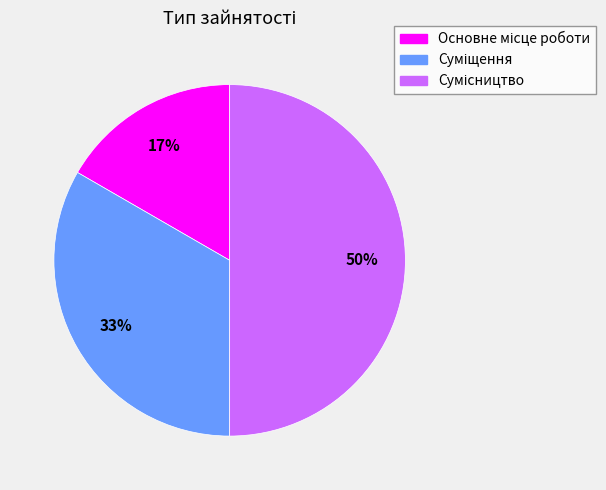

To the nearest percent, what is the difference between the largest and smallest slice percentages?

33%